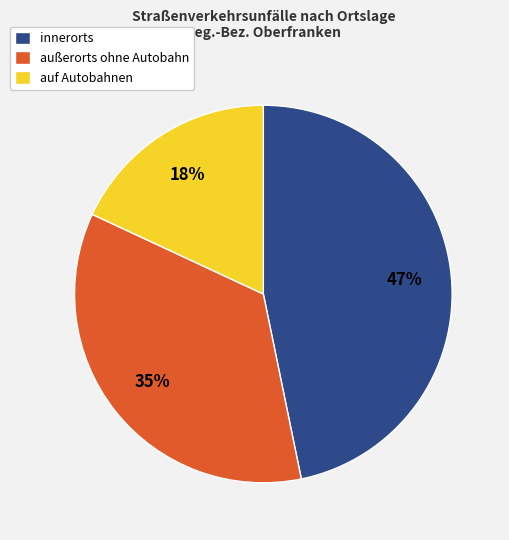

What is the ratio of the value at auf Autobahnen to the value at innerorts?

0.4